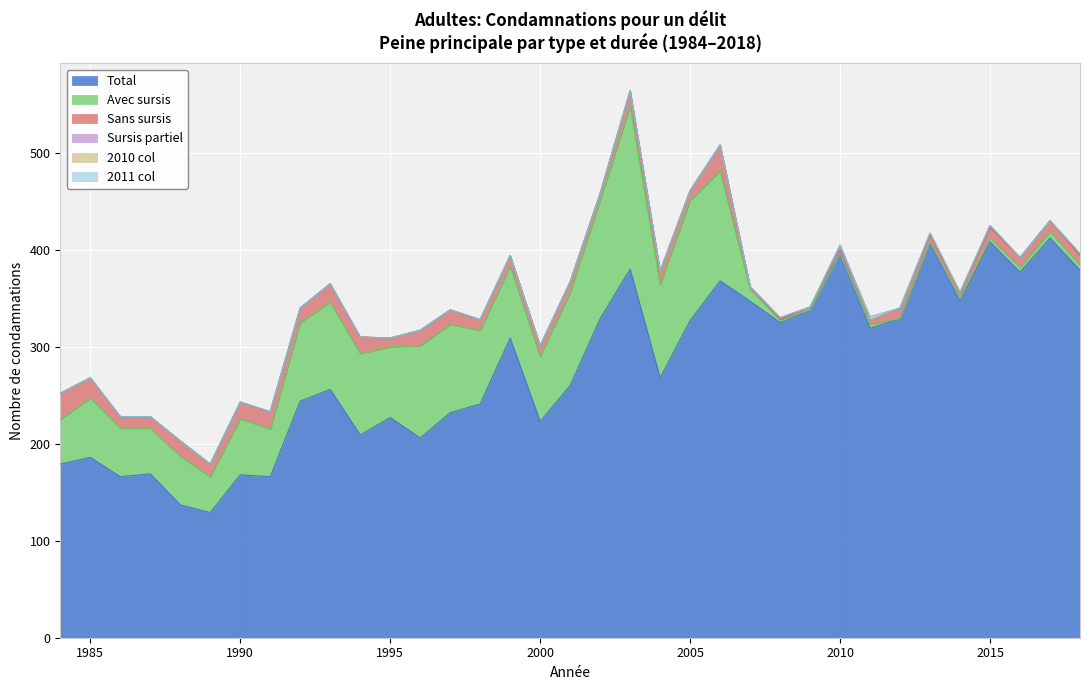

In 2010 col, how many points are higher than both neighbors (excluding endpoints)?

1